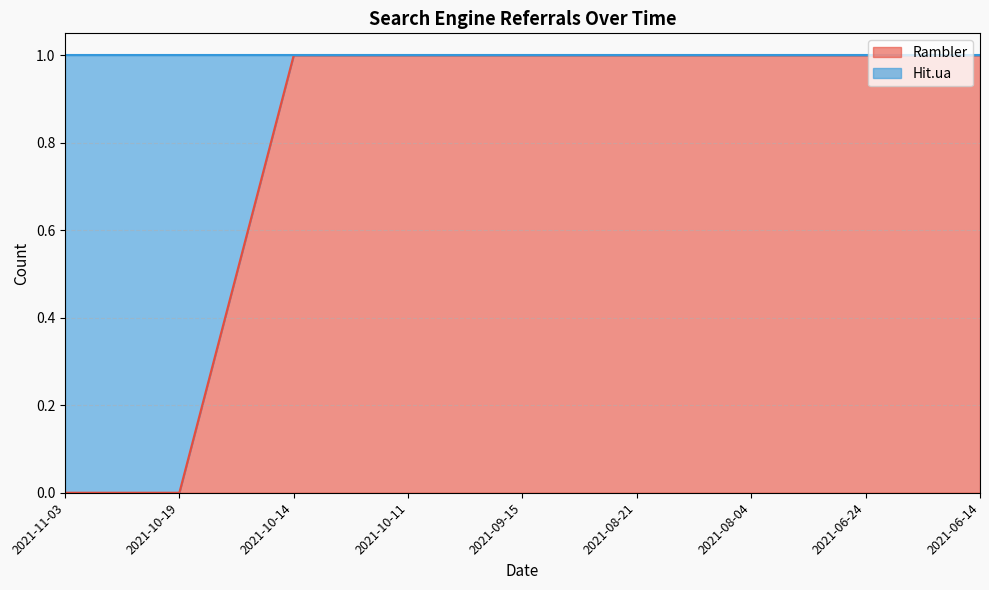

Reading right to left, extract all data points from this chart.

2021-06-14=1	2021-06-24=1	2021-08-04=1	2021-08-21=1	2021-09-15=1	2021-10-11=1	2021-10-14=1	2021-10-19=0	2021-11-03=0